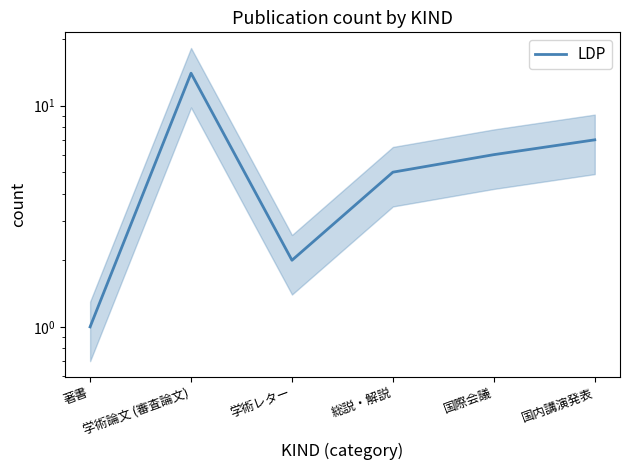

What is the sum of the values at 学術論文 (審査論文) and 著書?

15